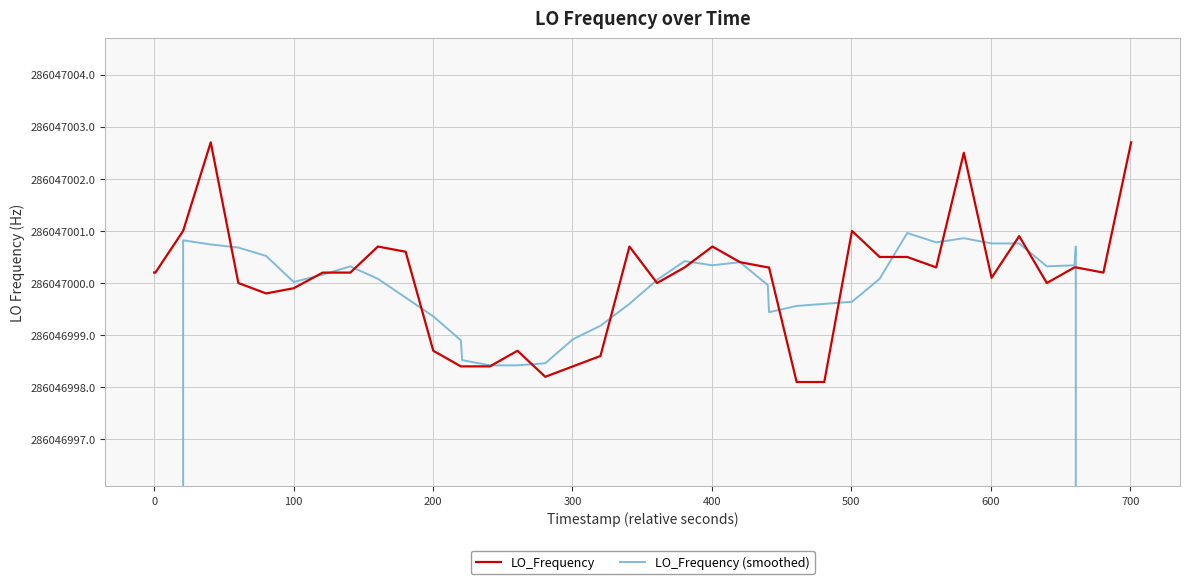

Rank the series by their maximum value, from lowest to highest.

LO_Frequency (smoothed), LO_Frequency